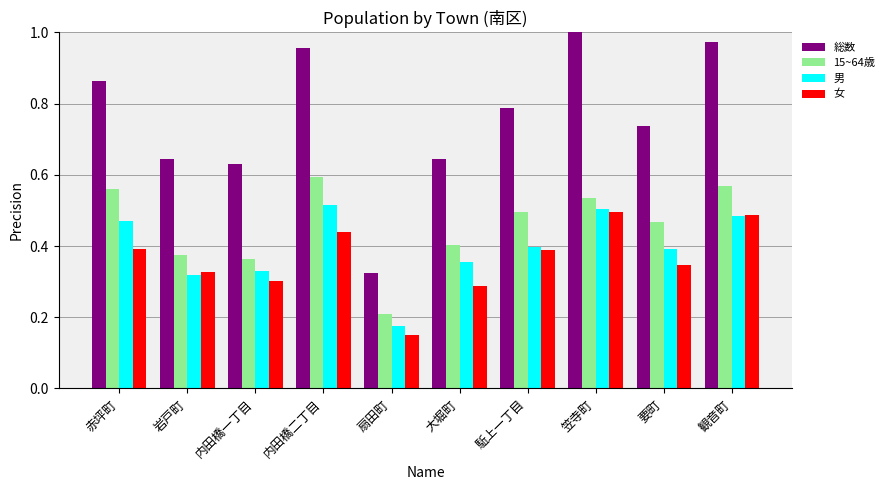

The 女 series shows 0.5 at 赤坪町. True or false?

False